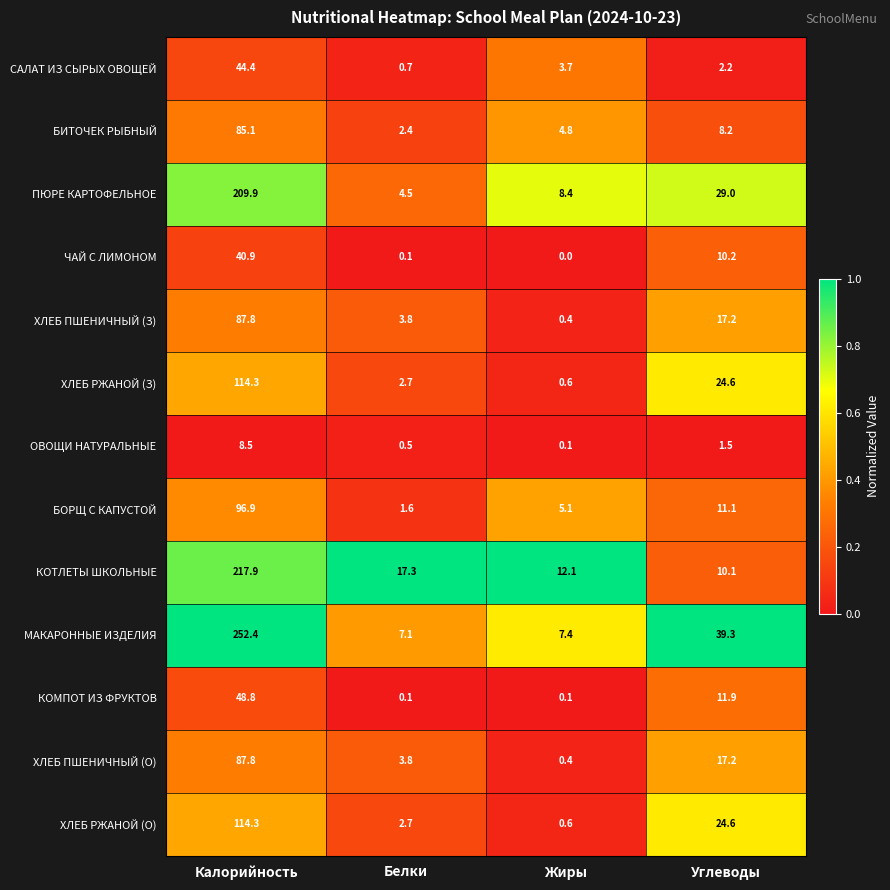

The value of БИТОЧЕК РЫБНЫЙ at Жиры is 4.8. True or false?

True